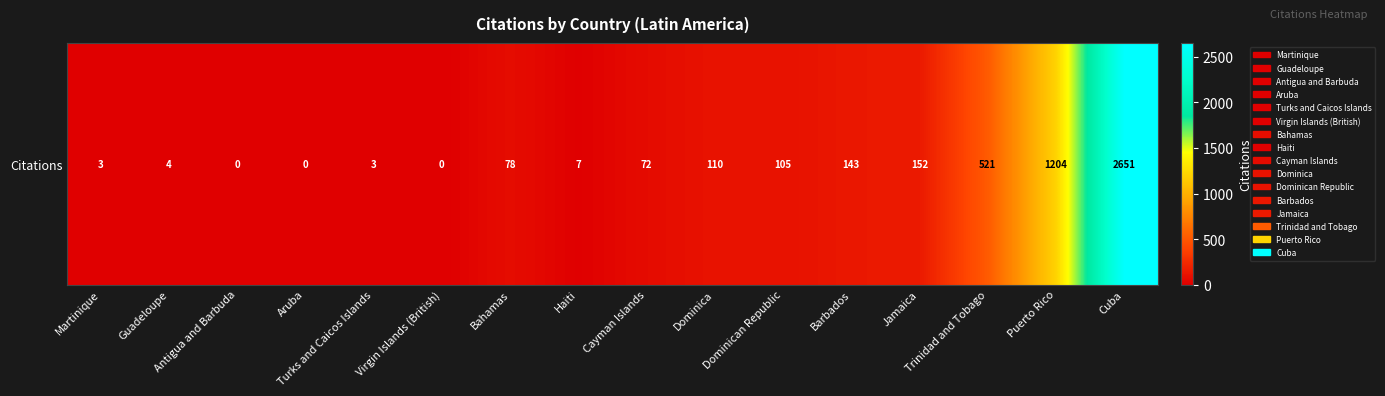

Reading right to left, list all the values displayed in this chart.

Cuba=2651	Puerto Rico=1204	Trinidad and Tobago=521	Jamaica=152	Barbados=143	Dominican Republic=105	Dominica=110	Cayman Islands=72	Haiti=7	Bahamas=78	Virgin Islands (British)=0	Turks and Caicos Islands=3	Aruba=0	Antigua and Barbuda=0	Guadeloupe=4	Martinique=3